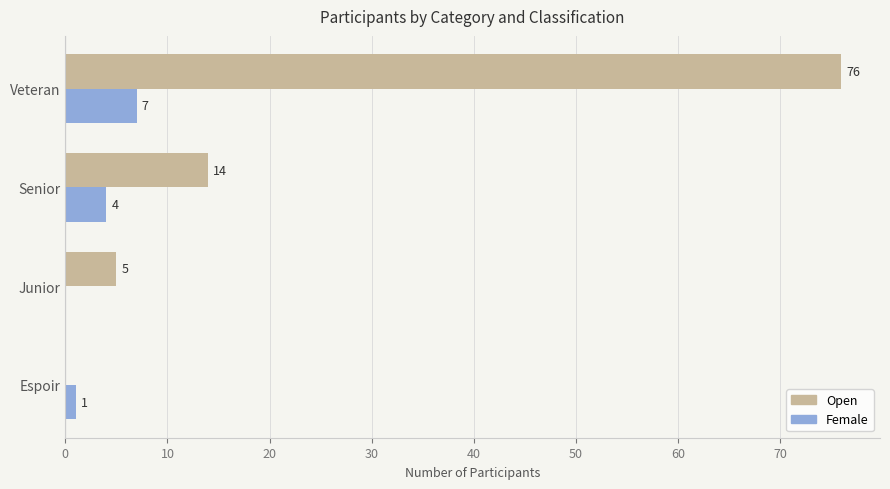

Which series has the widest spread of values?

Open